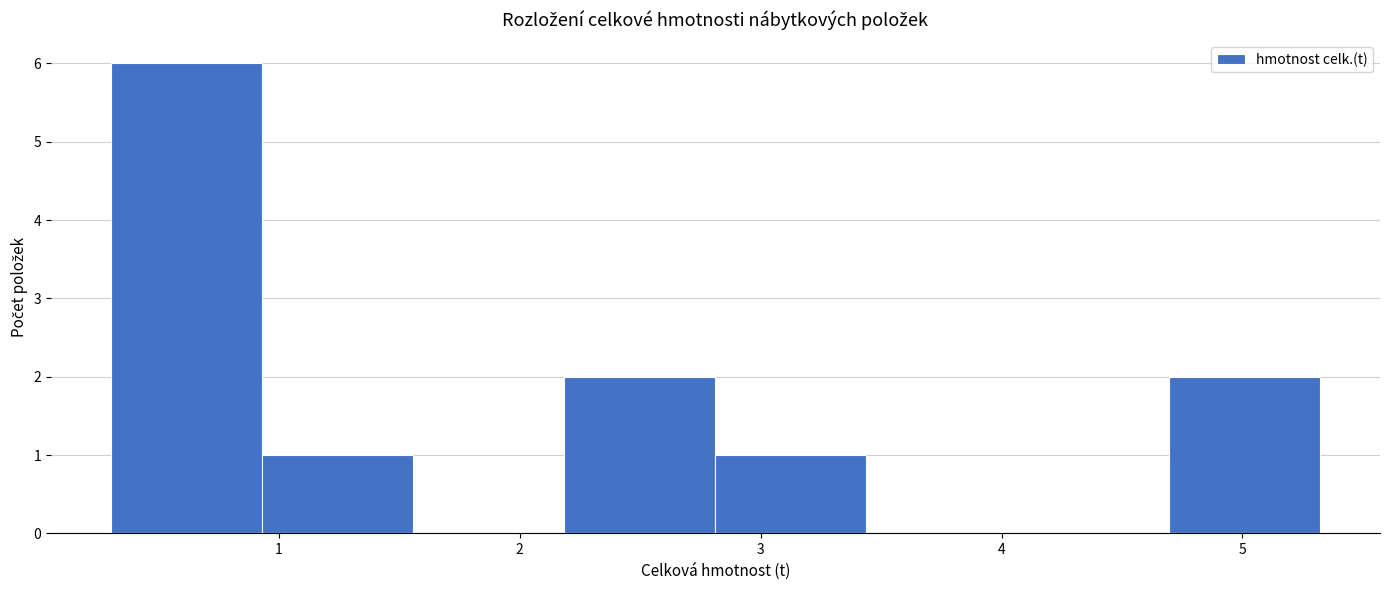

Reading left to right, transcribe this chart: for each bar, give the range it covers on the x-axis and its height. Neither the bar edges nor the heights are printed on the chart, so give them approximately, as read against the axes.

0.3 to 0.9: 6
0.9 to 1.6: 1
1.6 to 2.2: 0
2.2 to 2.8: 2
2.8 to 3.4: 1
3.4 to 4.1: 0
4.1 to 4.7: 0
4.7 to 5.3: 2